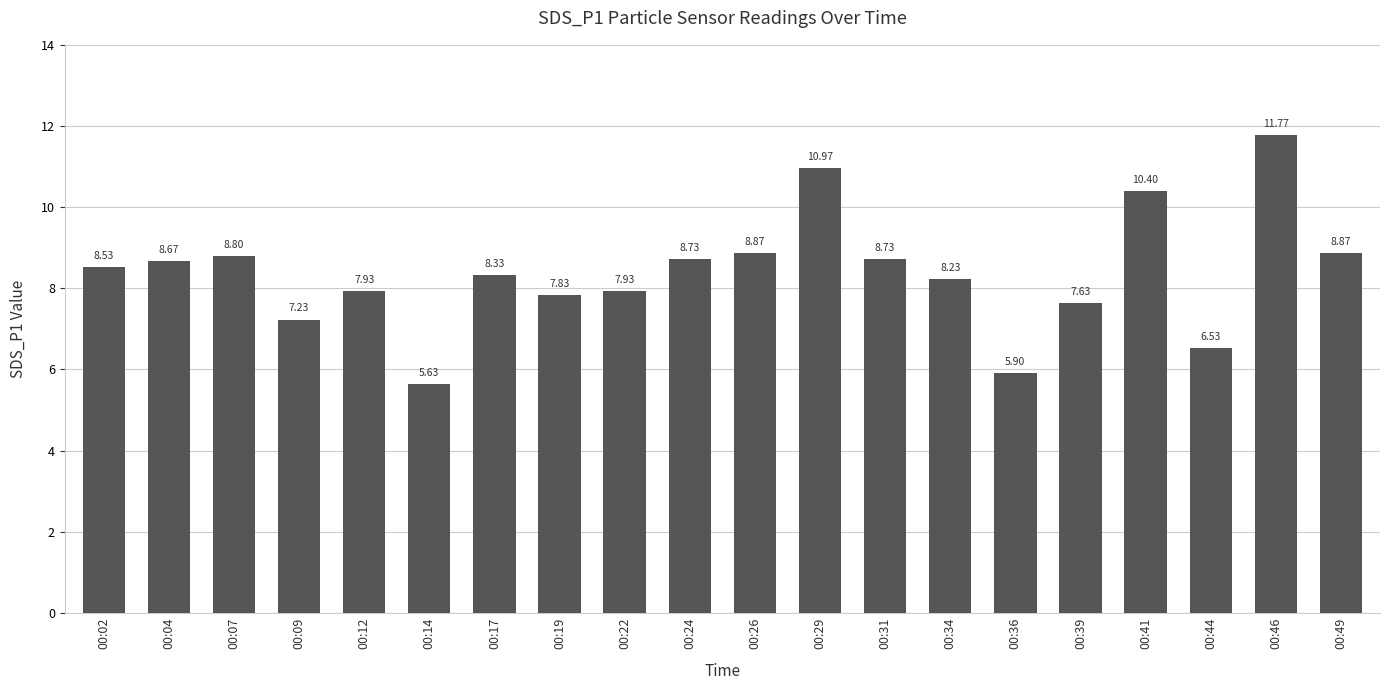

How many bars are there in total?

20